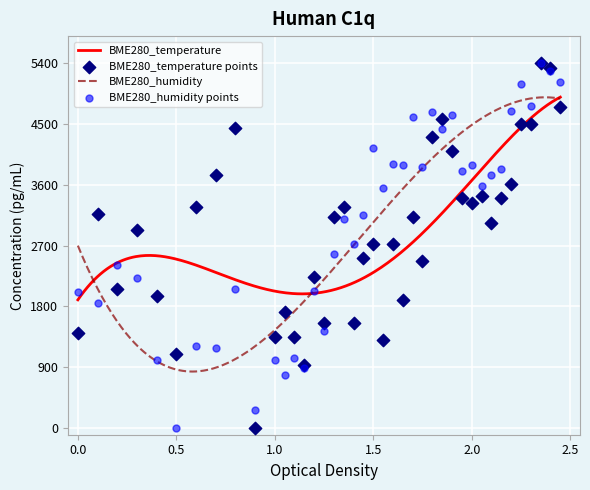

What is the maximum value for BME280_humidity?

4894.4